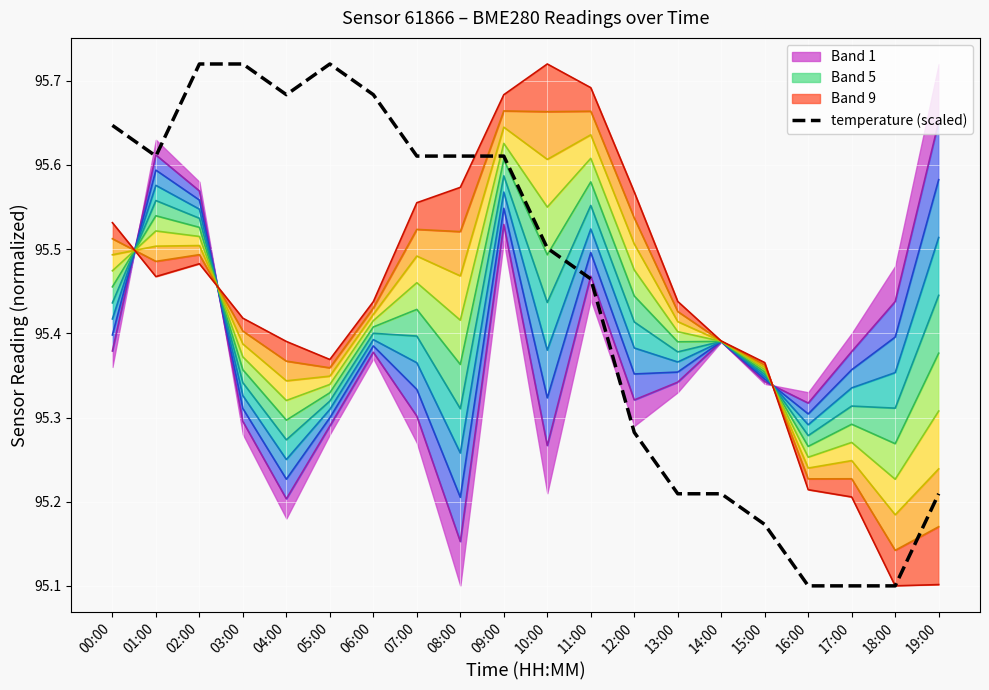

Which has a higher value, 01:00 or 06:00?

06:00